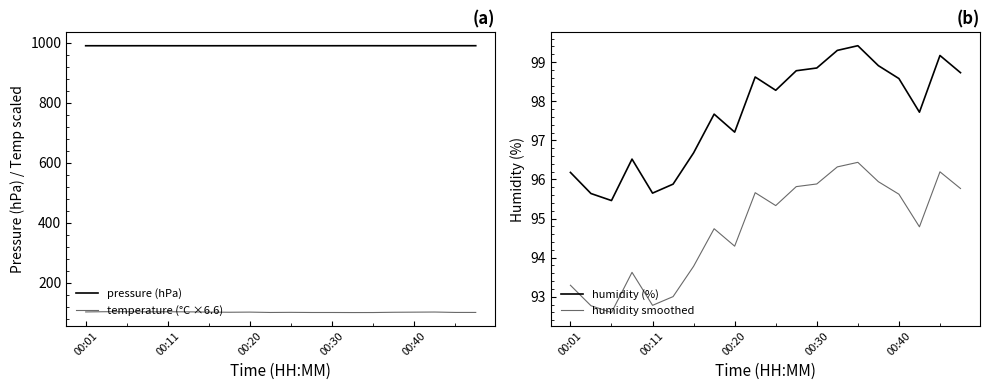

True or false: humidity (%) and pressure (hPa) intersect in this chart.

False